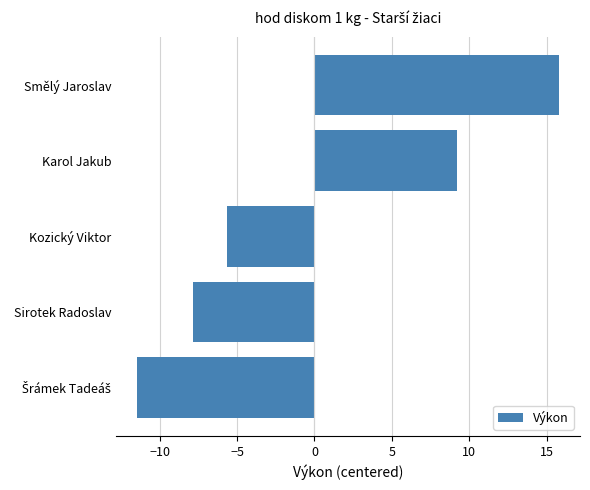

How many series are shown in this chart?

1